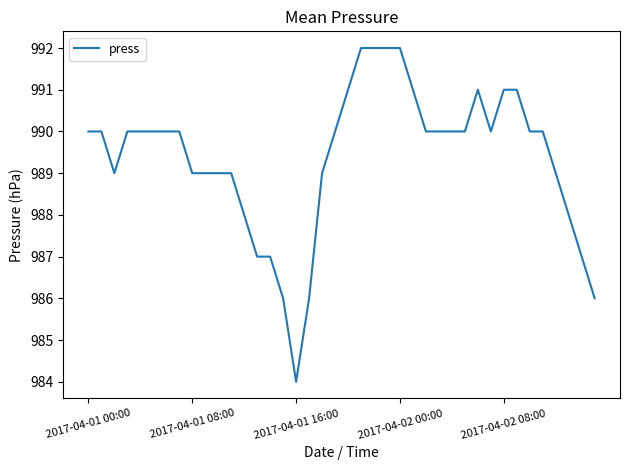

What is the smallest value displayed?

984